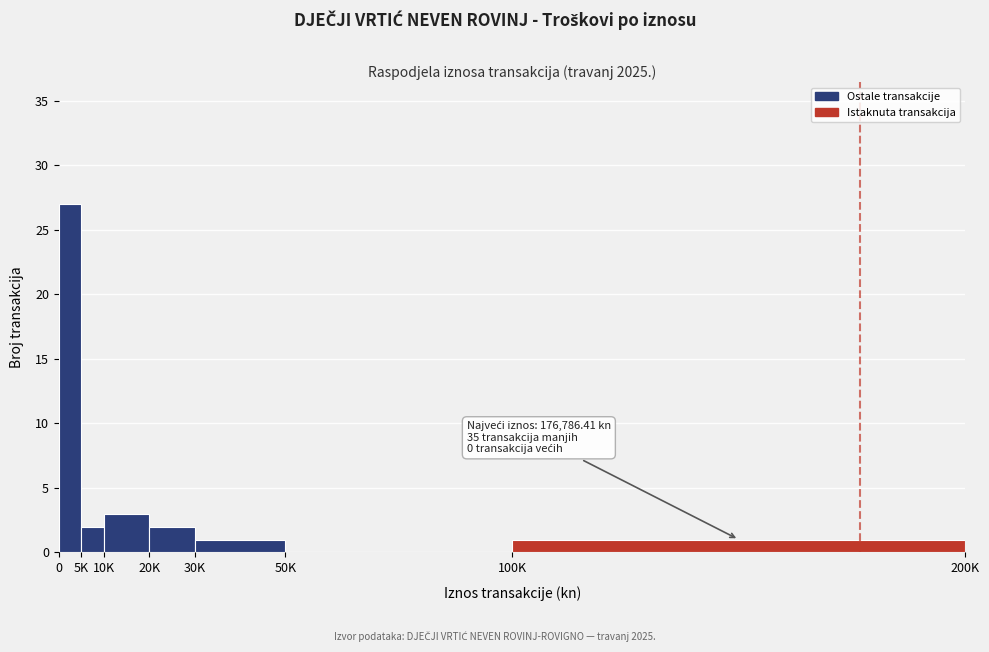

Reading right to left, what are all the values shown in this chart?

100K=1	50K=0	30K=1	20K=2	10K=3	5K=2	0=27